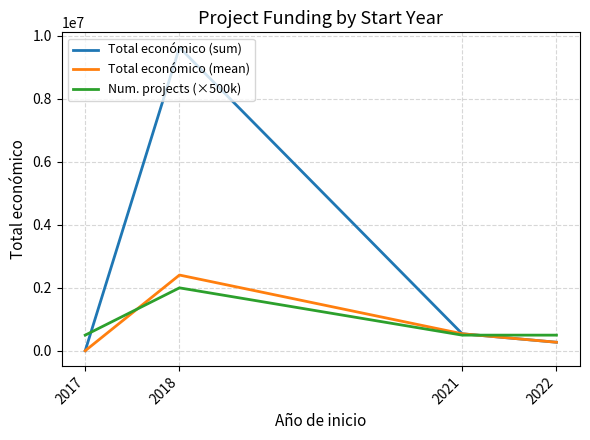

Which category has the highest value across all series?

2018